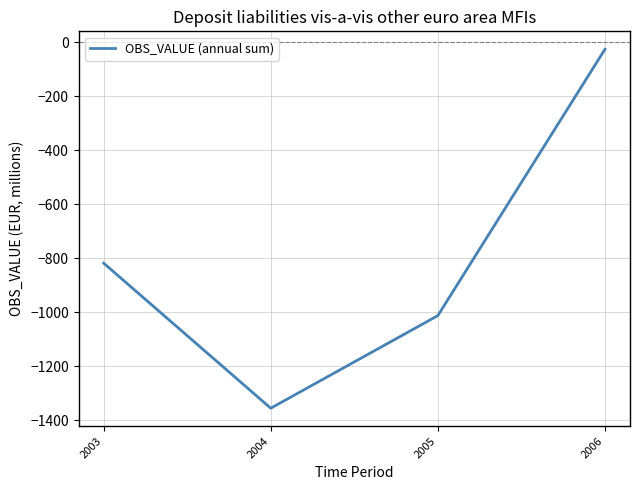

Where is the data nearest to the value -690?

2003